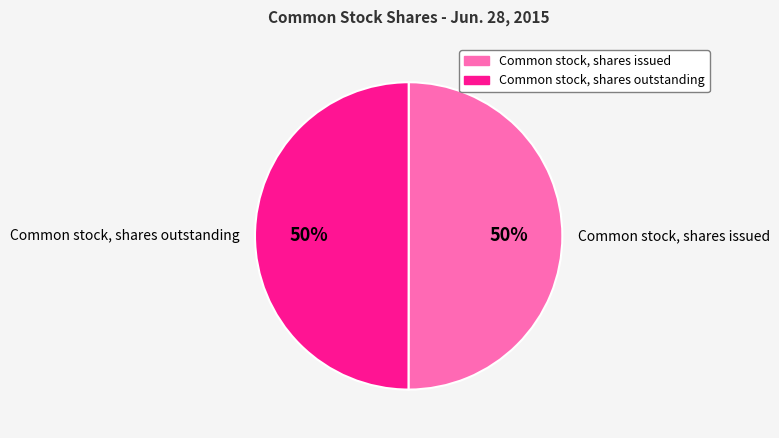

True or false: Common stock, shares outstanding accounts for 50% of the total.

True